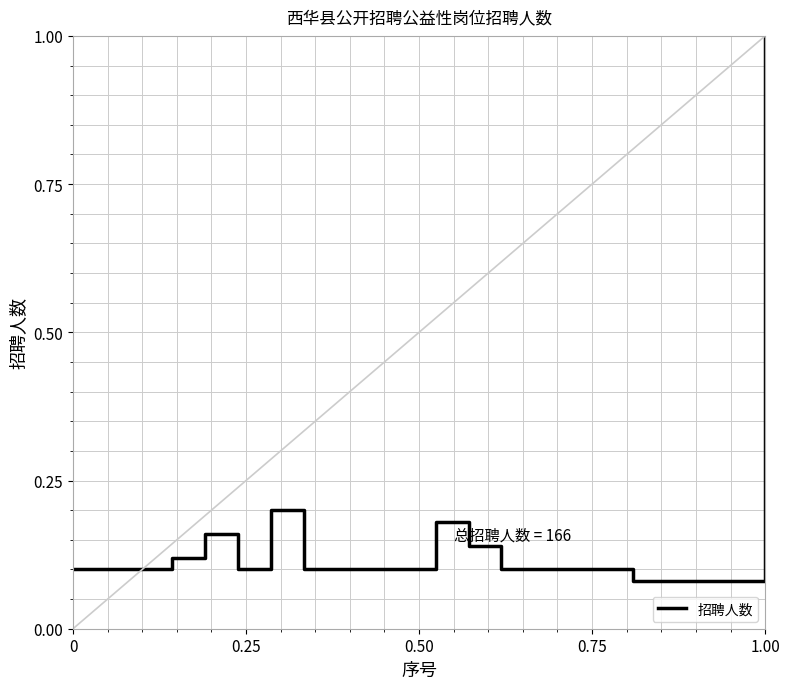

What is the greatest value displayed?

1.0